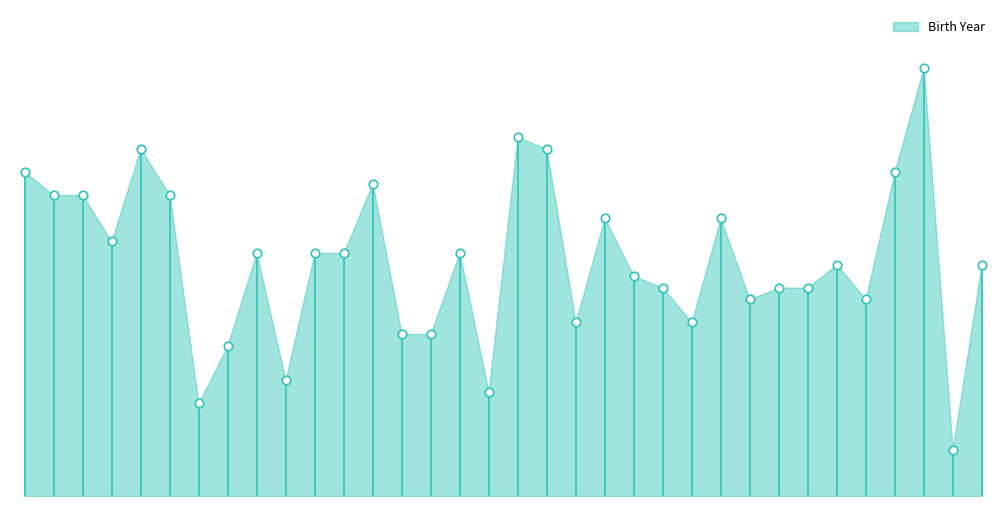

What is the change in value from 9 to 27?

-3